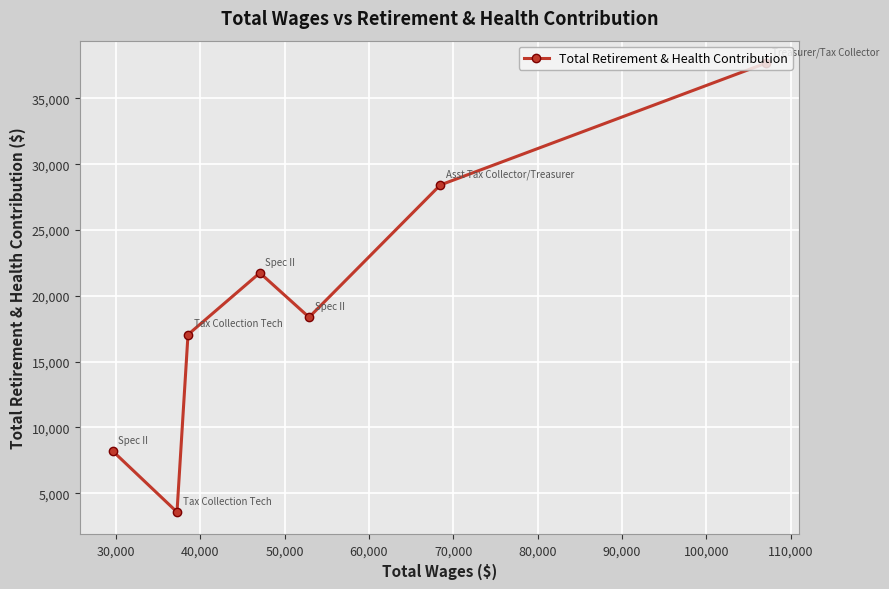

What is the difference between the maximum and minimum values?

34119